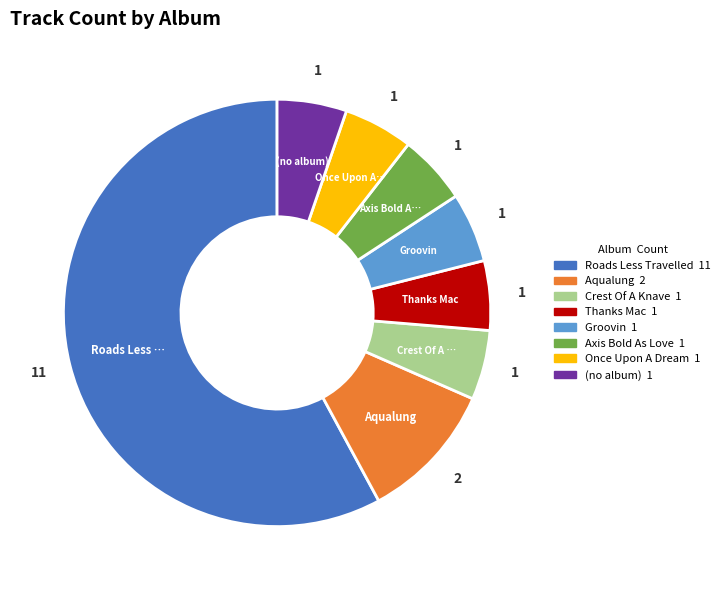

Does any single category account for the majority?

Yes